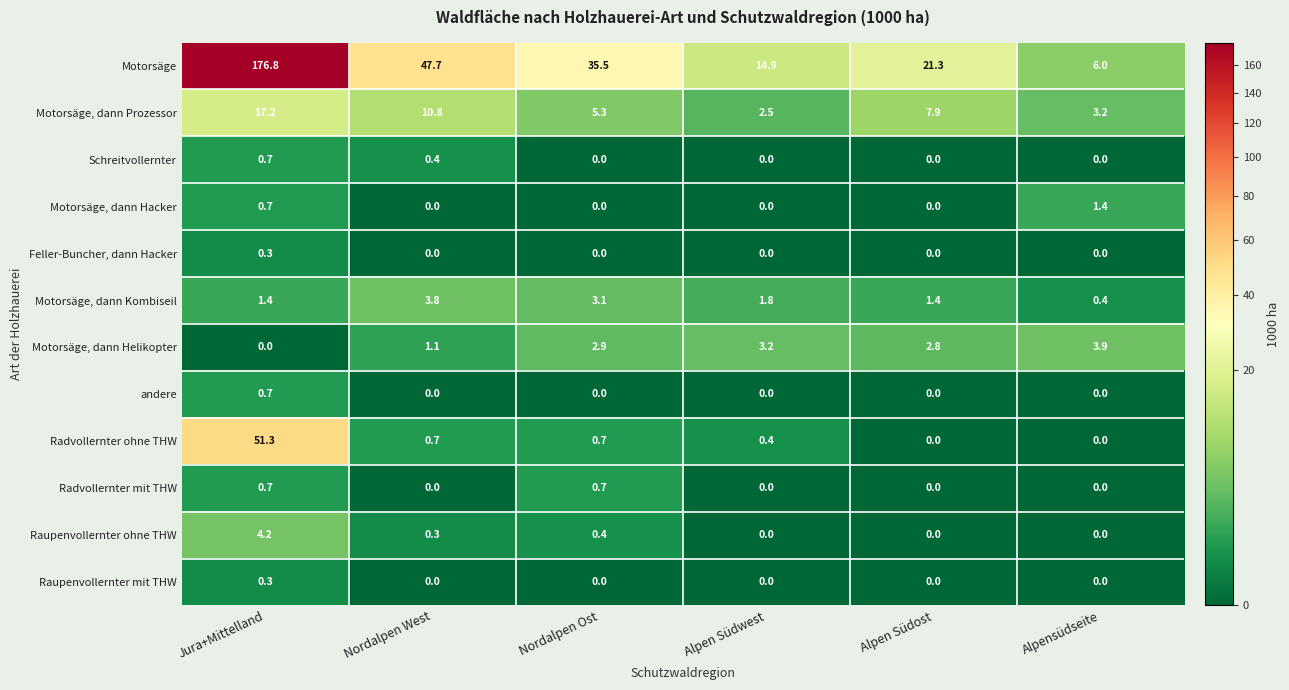

What is the difference between the highest and lowest values at Nordalpen Ost?

35.5